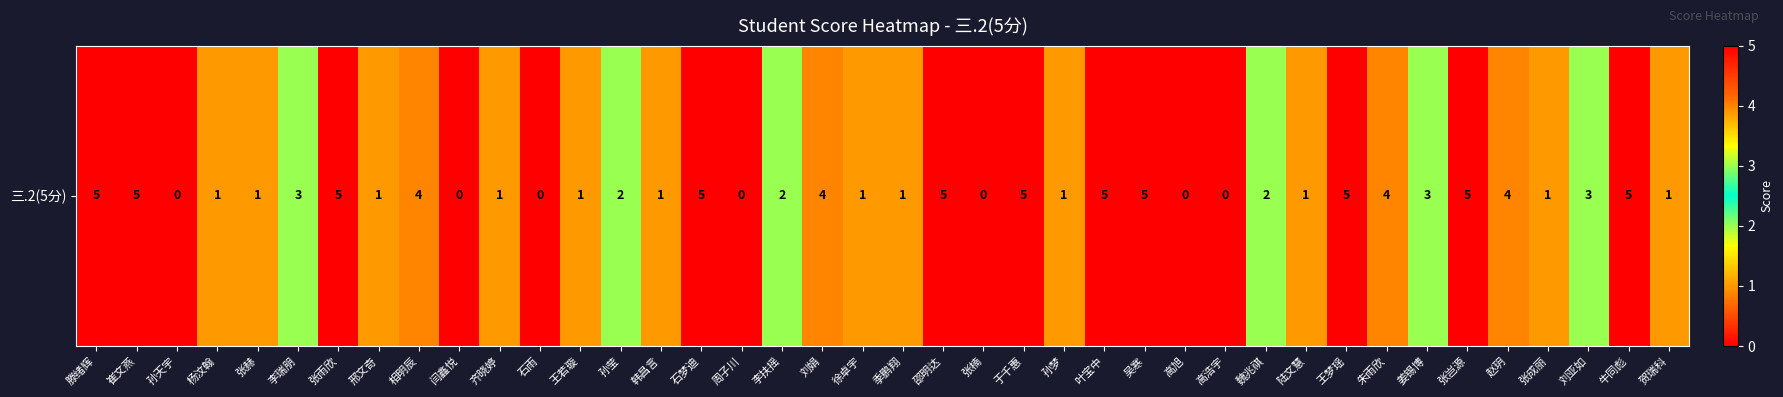

List the labels in order of value, largest first.

滕绪辉, 崔文燕, 张雨欣, 石梦迪, 邵明达, 于千惠, 叶宝中, 吴寒, 王梦瑶, 张岂源, 牛同彪, 相明辰, 刘娟, 朱雨欣, 赵玥, 李瑞朋, 姜锡博, 刘亚如, 孙莹, 李扶摇, 魏兆祺, 杨汶翰, 张赫, 邢文奇, 齐晓婷, 王若璇, 韩昌言, 徐卓宇, 季鹏翔, 孙梦, 陆文慧, 张成丽, 贺瑞科, 孙天宇, 闫鑫悦, 石雨, 周子川, 张楠, 高旭, 高浩宇